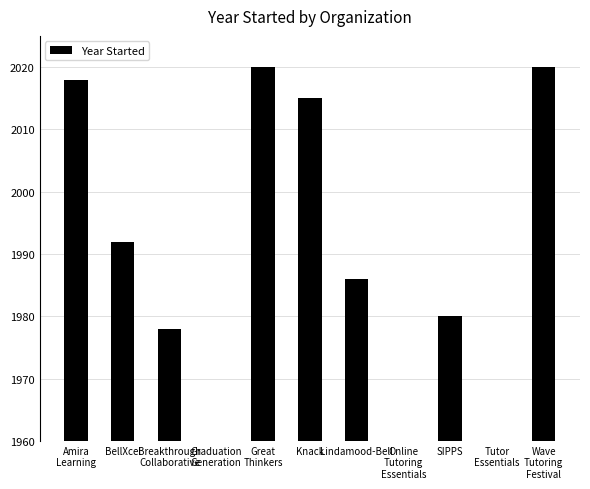

What is the change in value from Knack to Lindamood-Bell?

-29